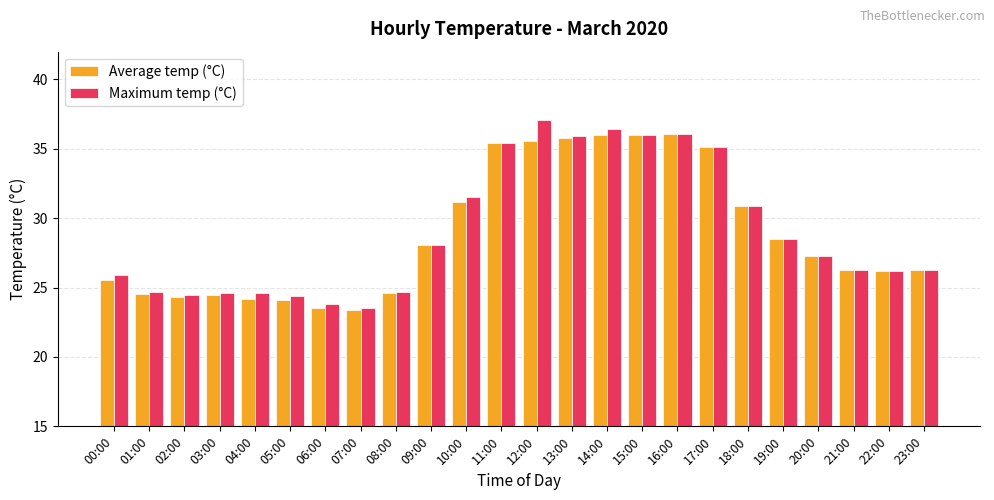

Rank the series by their maximum value, from highest to lowest.

Maximum temp (°C), Average temp (°C)